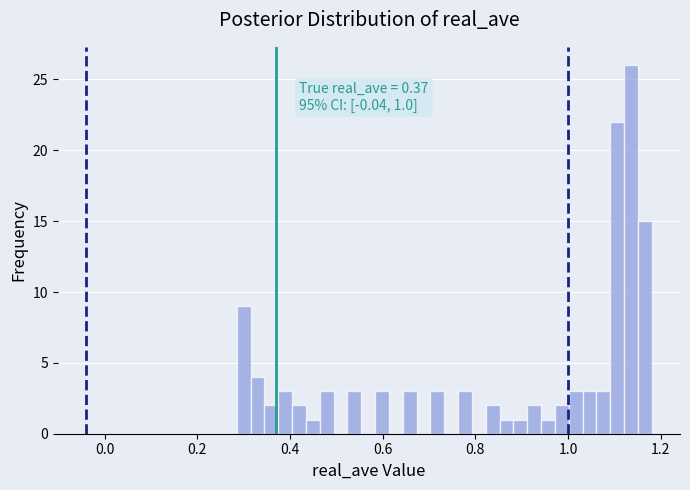

Read against the x-axis, roughly where is the centre of the tallest bar?

1.14